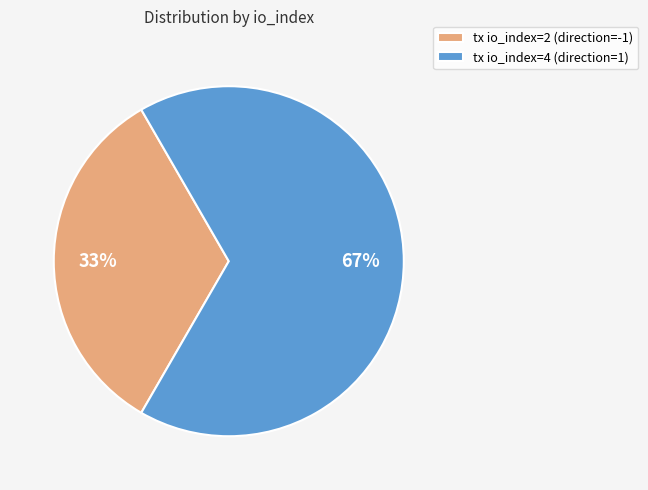

What percentage is the tx io_index=4 (direction=1) slice, to the nearest percent?

67%